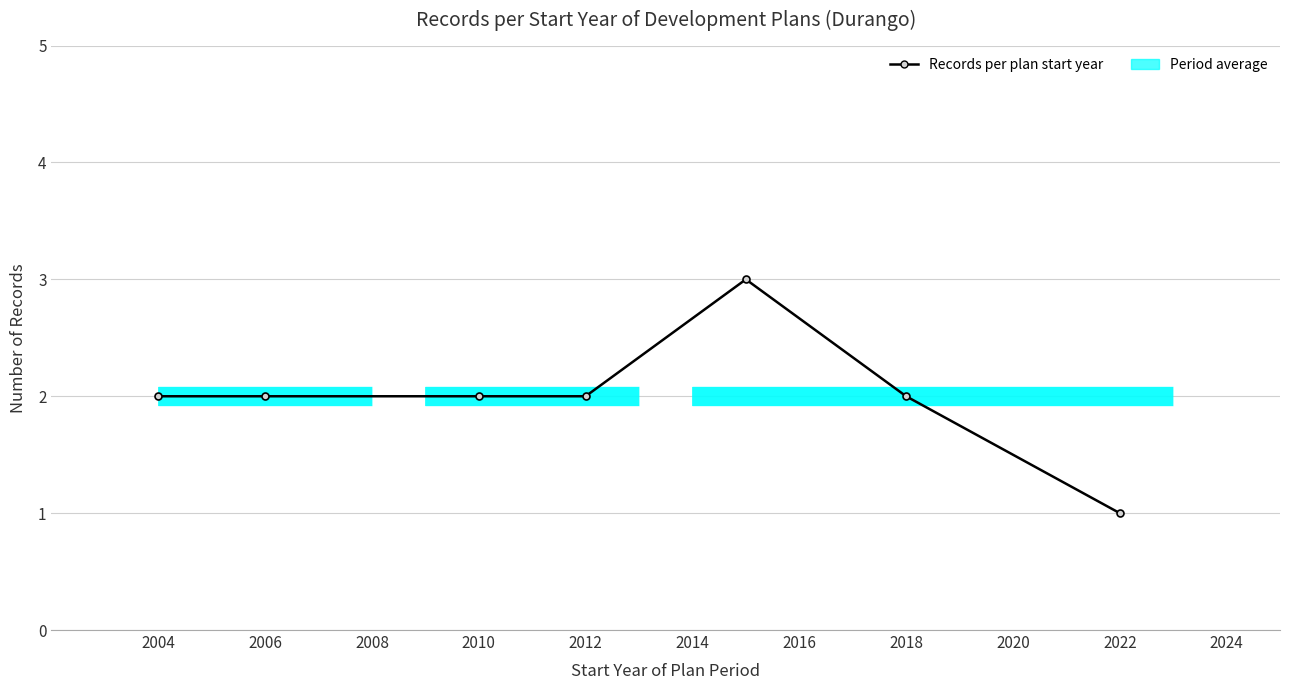

Reading left to right, extract all data points from this chart.

2	2	2	2	3	2	1